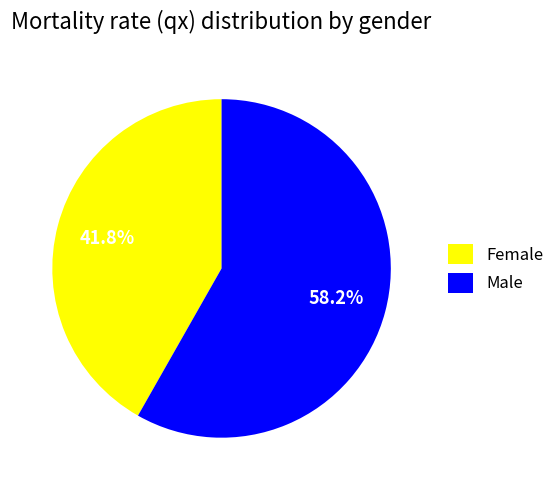

To the nearest percent, what is the difference between the Male and Female slice percentages?

16%